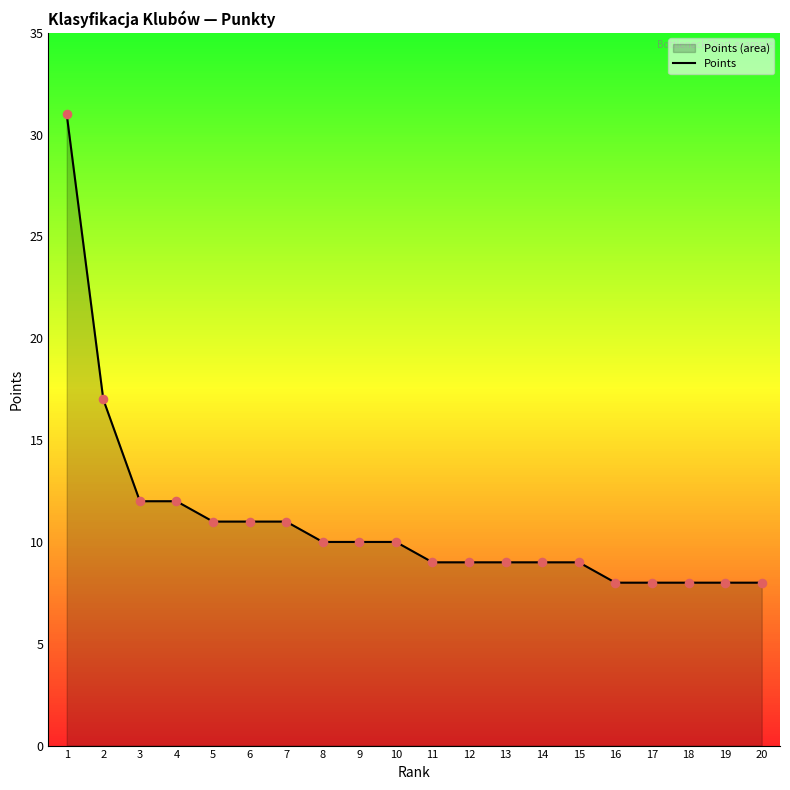

What is the change in value from 3 to 7?

-1